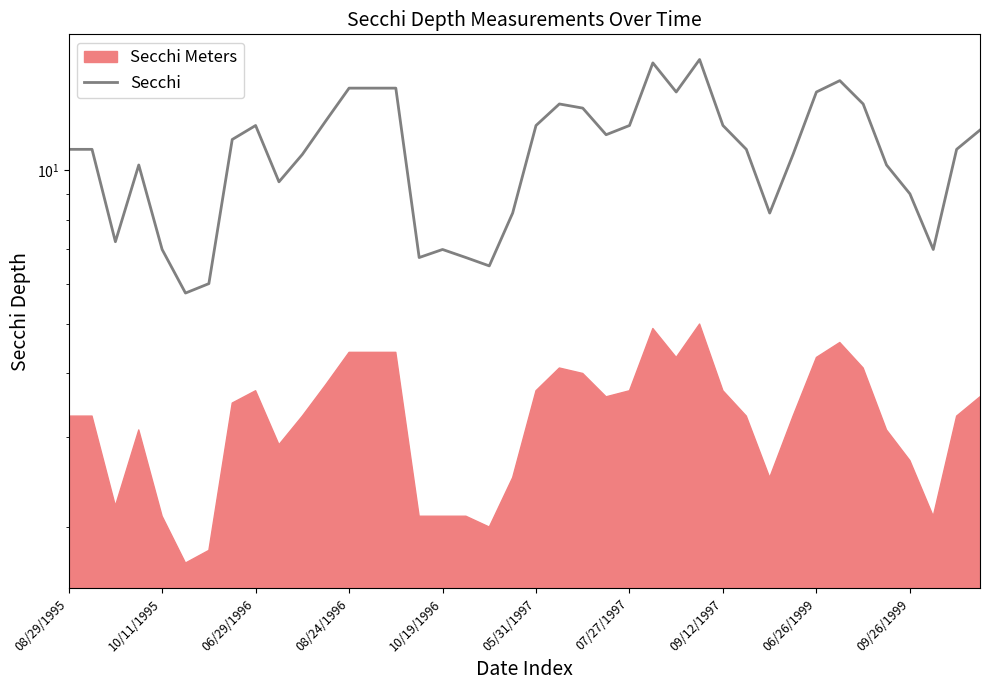

What is the value of the 9th point from the left?

12.2